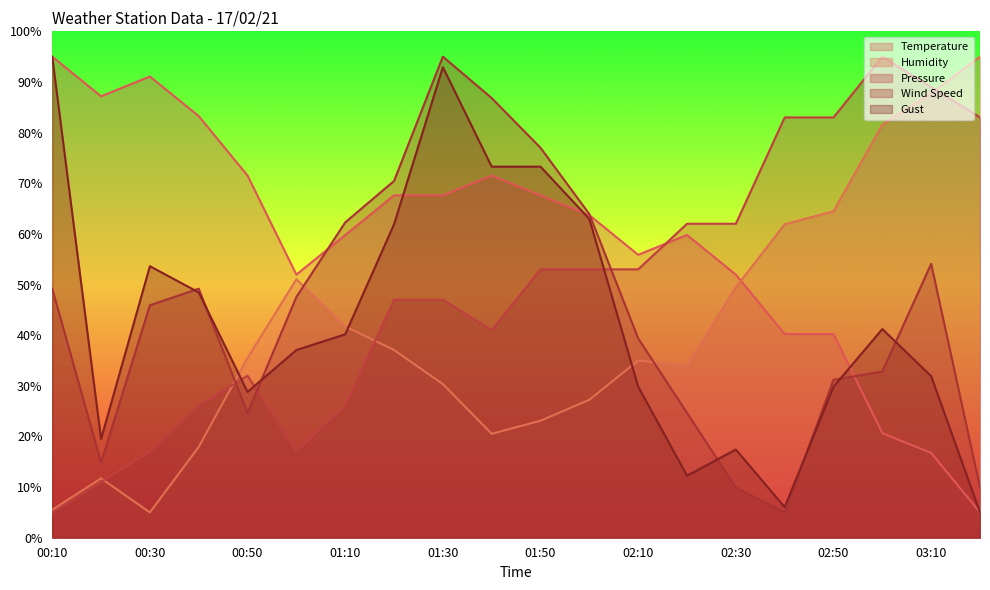

How many intersections are there between Humidity and Pressure?

4